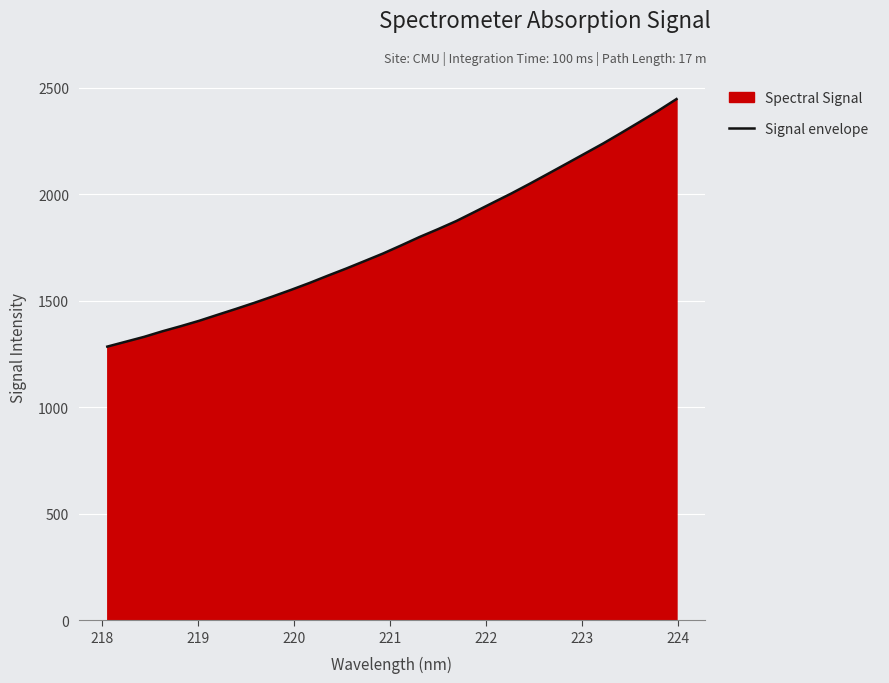

What is the greatest value displayed?

2447.3